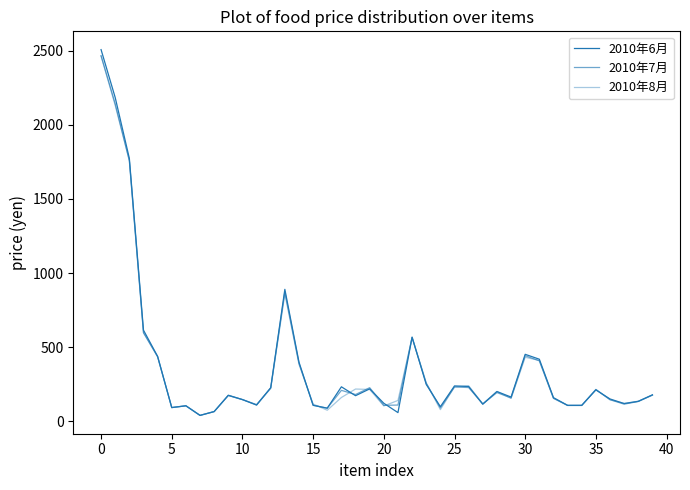

Is this an area chart (filled region under the line)?

No